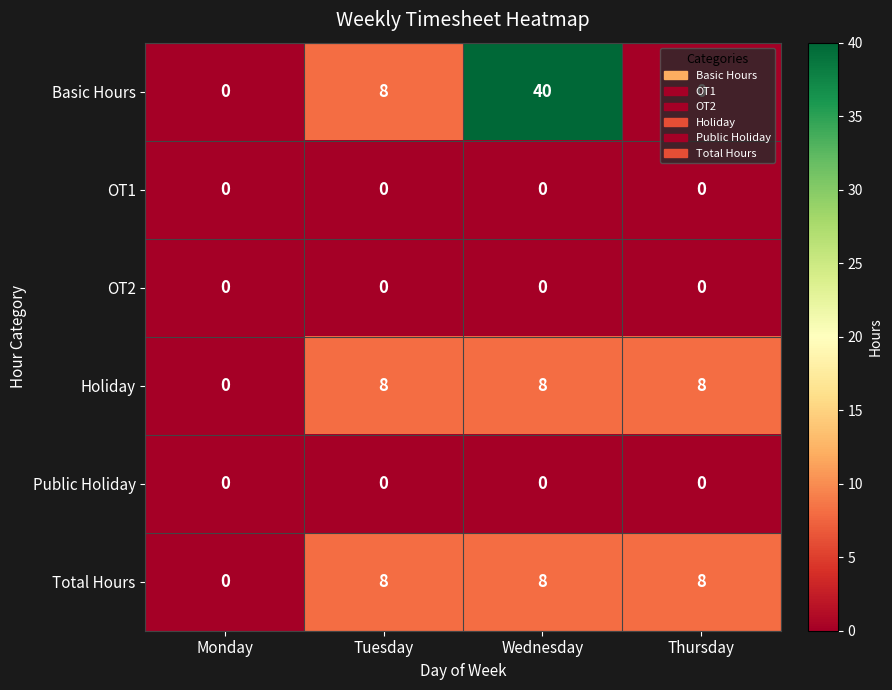

At how many categories does at least one series exceed 20?

1